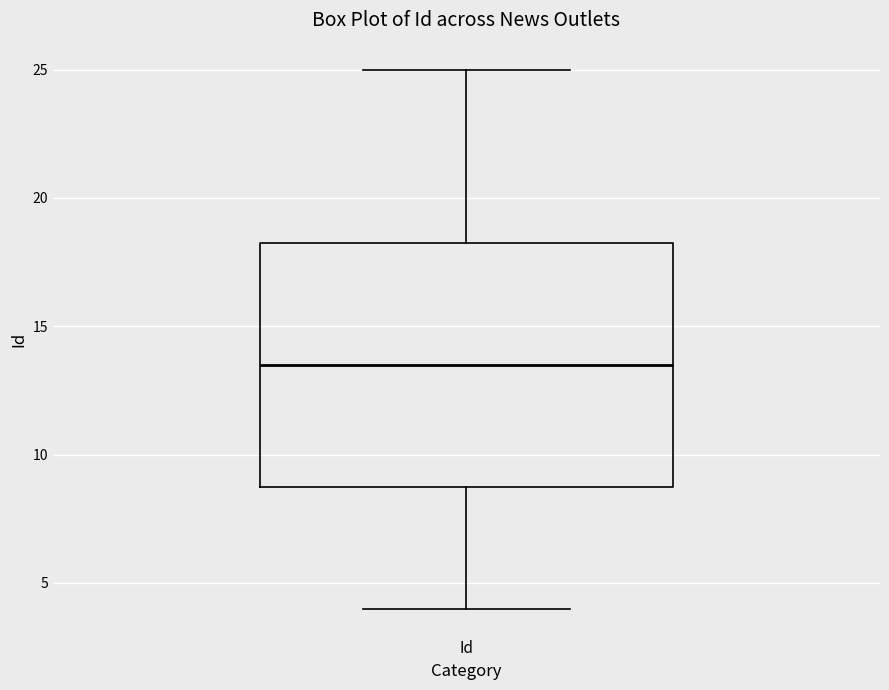

Transcribe this box plot: give where the median line is, the range the box spans, and where the two whiskers end, as read against the y-axis. The values are not printed on the chart, so give them approximately, as read against the axis.

median 13.5, box 9.0 to 18.5, whiskers 4.0 to 25.0